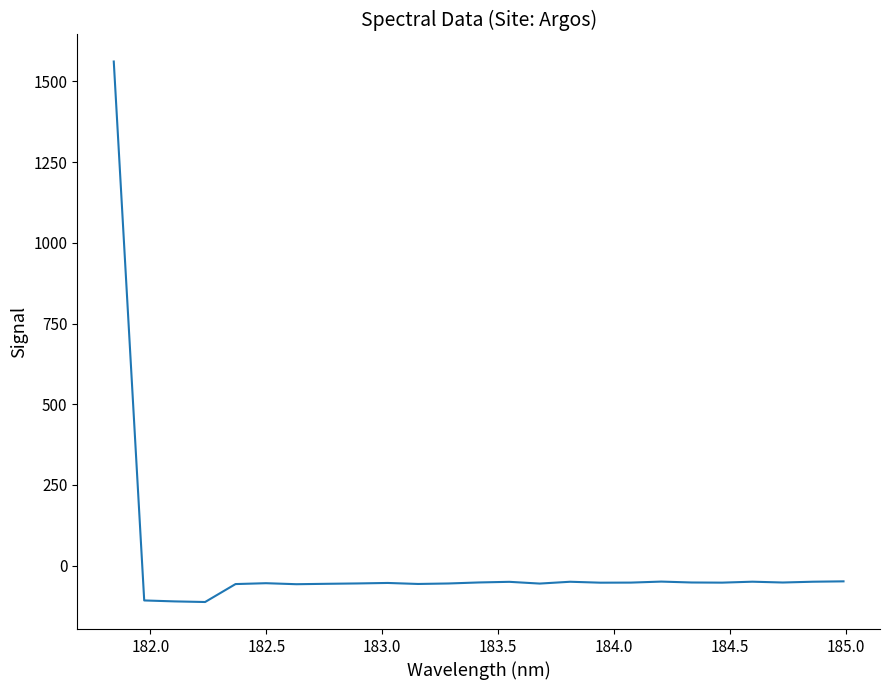

What is the greatest value displayed?

1561.9